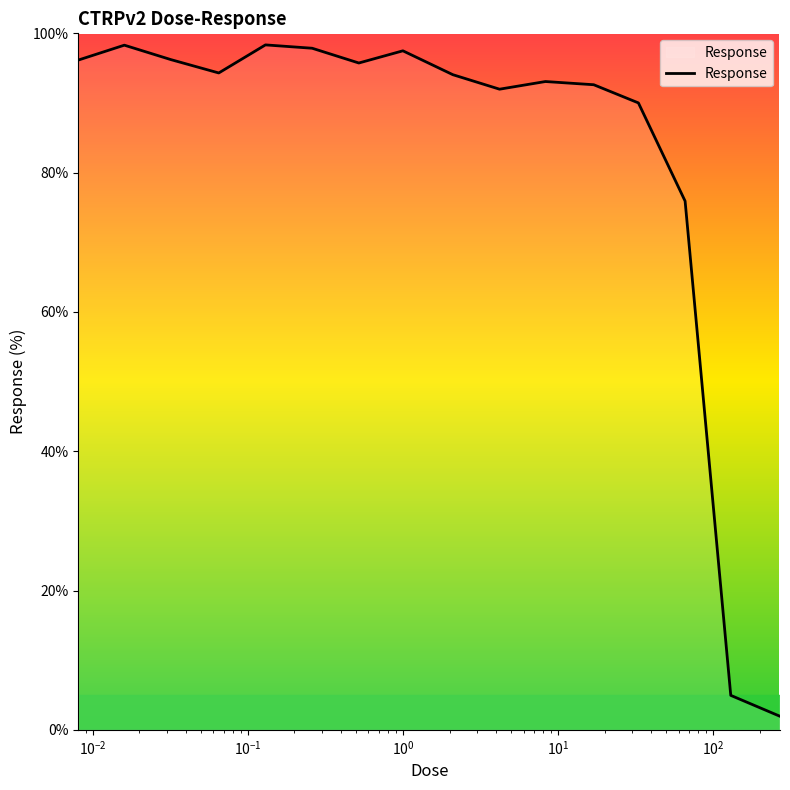

What is the greatest value displayed?

98.3